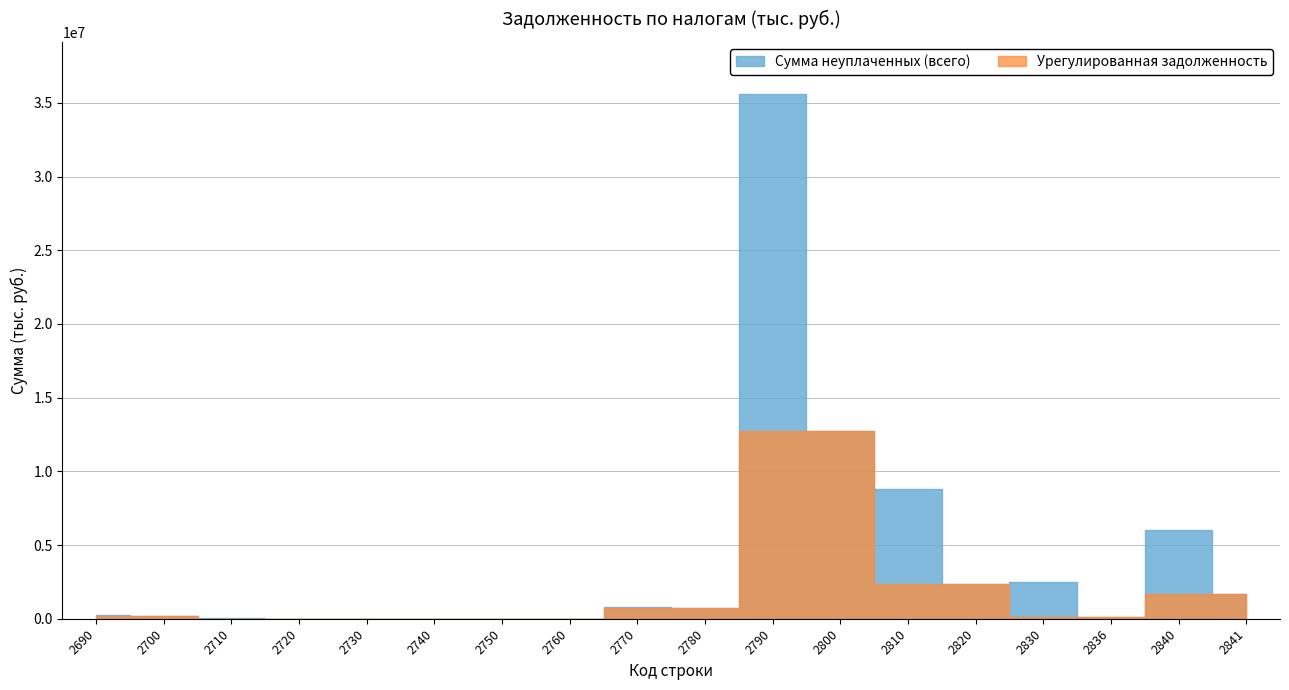

What is the value of the Сумма неуплаченных (всего) point at the 16th from the left?

137763